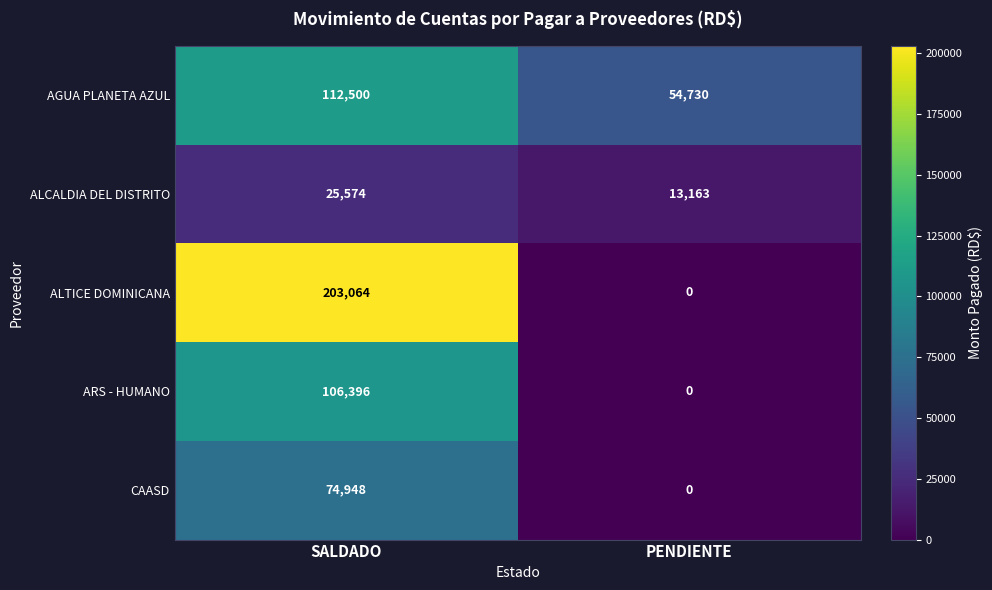

Reading left to right, extract all data points from this chart.

AGUA PLANETA AZUL: 112500	54730
ALCALDIA DEL DISTRITO: 25574	13163
ALTICE DOMINICANA: 203064	0
ARS - HUMANO: 106396	0
CAASD: 74948	0